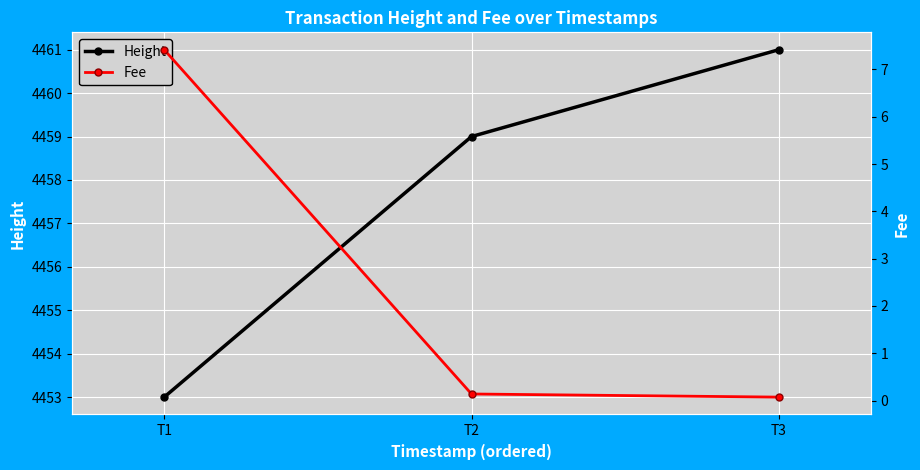

What is the average value of the Fee series?

2.5